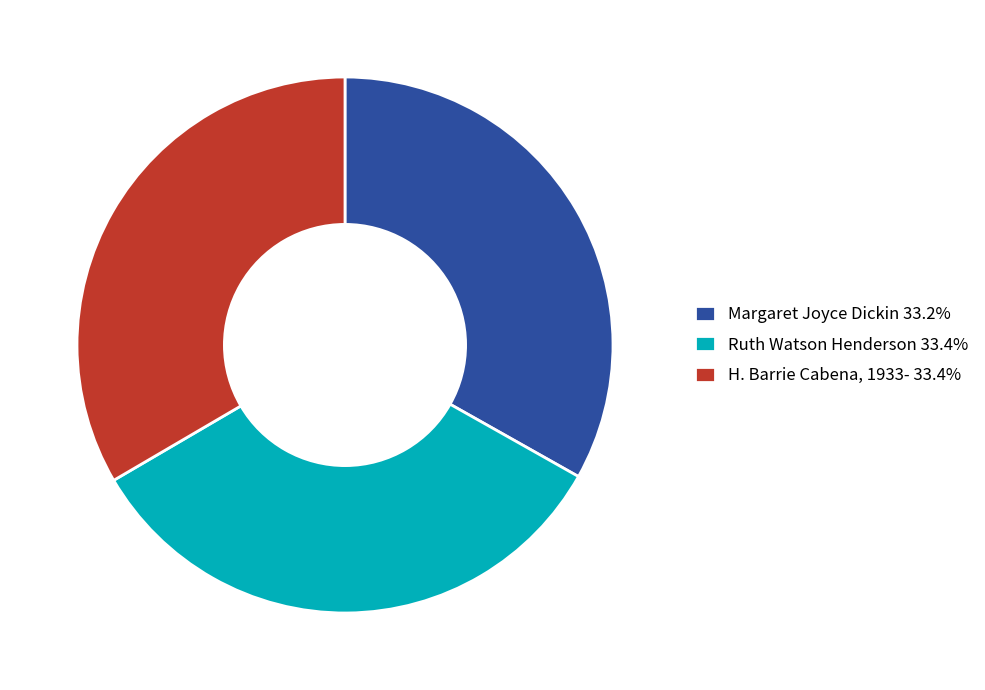

Does Ruth Watson Henderson 33.4% represent more than half of the total?

No